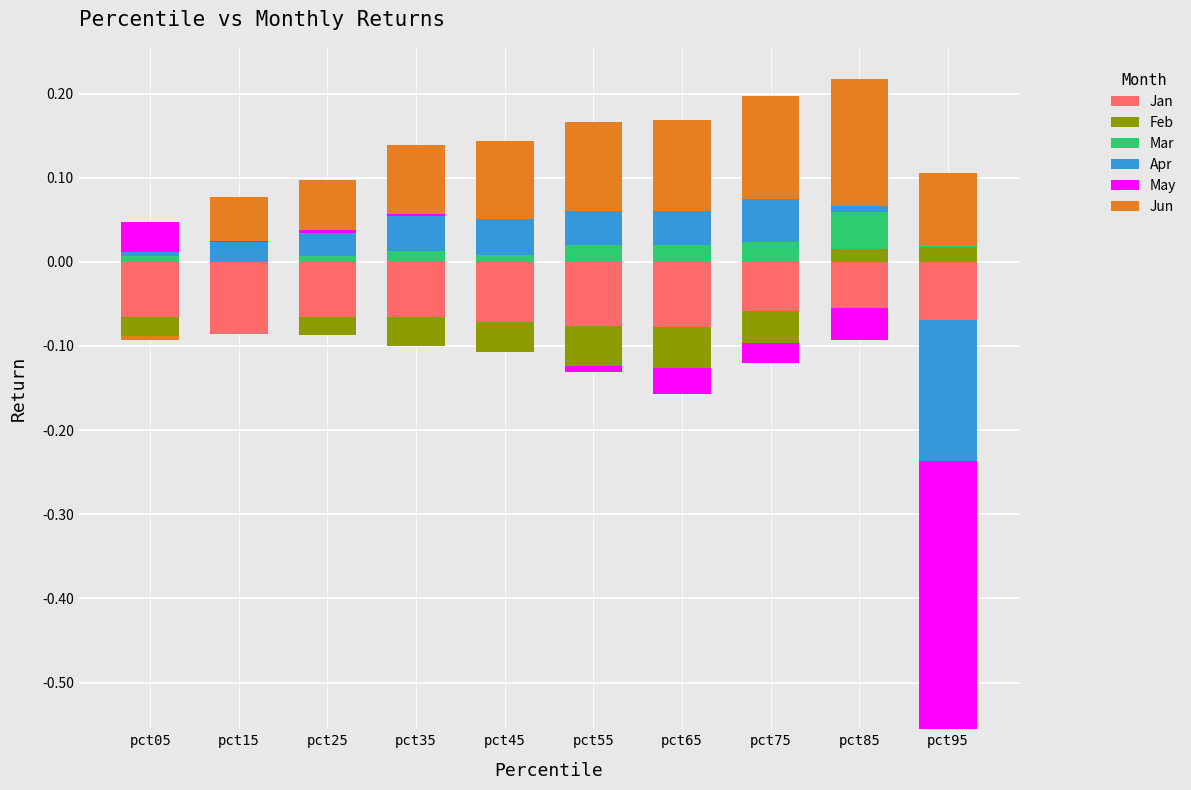

What is the sum of the Jun values at pct15 and pct25?

0.1